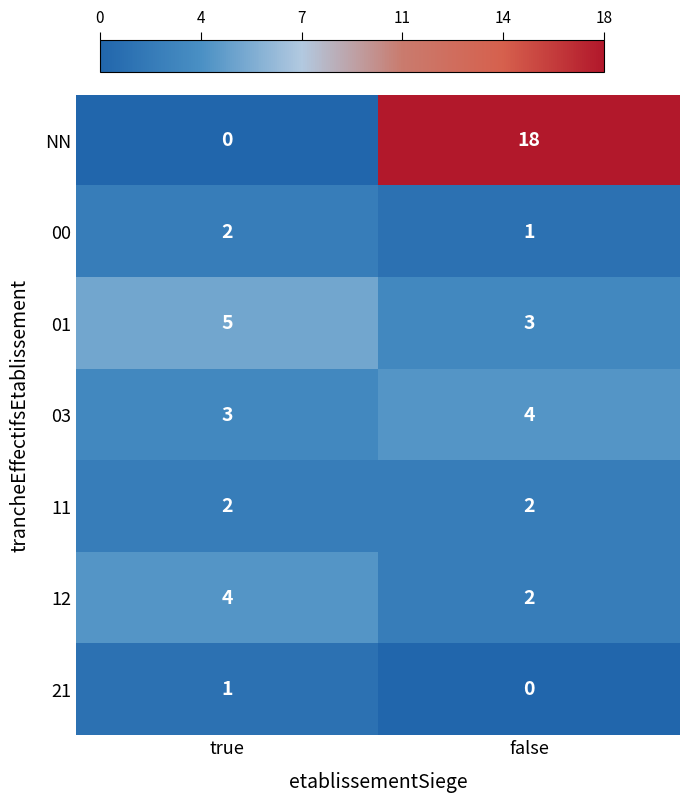

True or false: NN has a value of 12 at false.

False